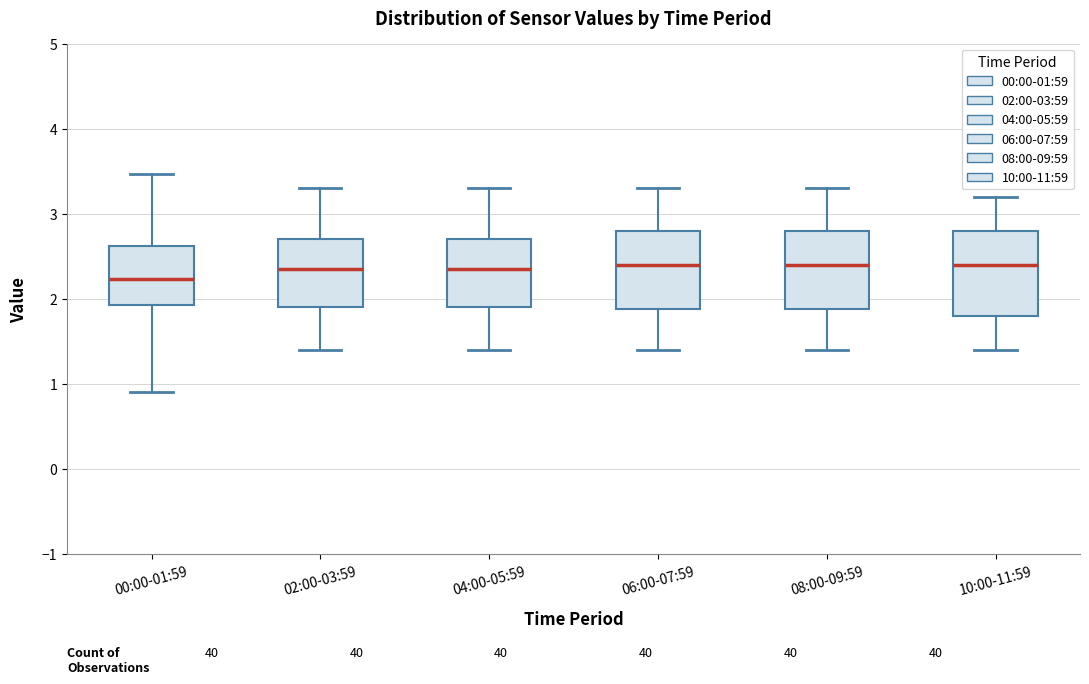

Where does the lower whisker of the box for 02:00-03:59 end on the y-axis? The values are not printed on the chart, so give them approximately, as read against the axis.

1.4